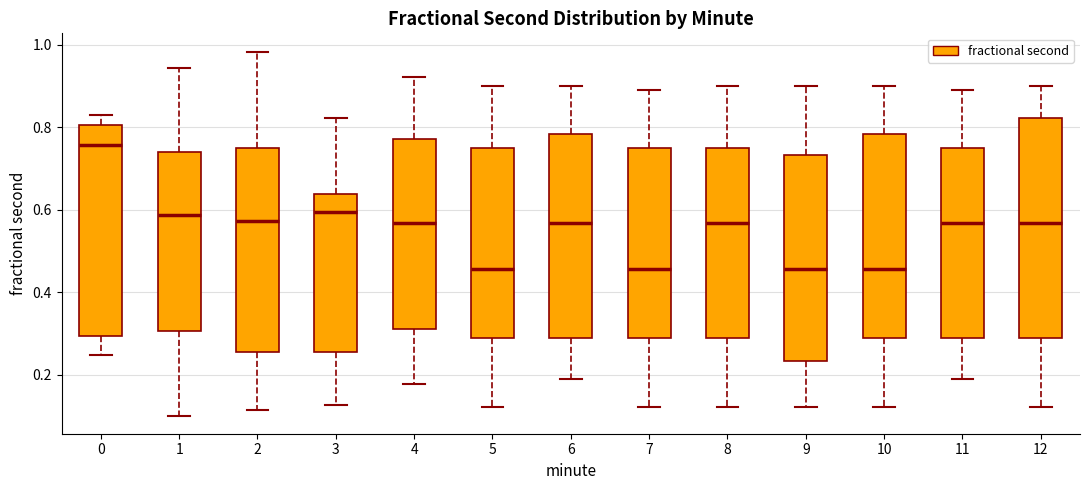

Reading left to right, transcribe this box plot: for each box, give where its median line is, the range the box spans, and where its two whiskers end, as read against the y-axis. The values are not printed on the chart, so give them approximately, as read against the axis.

0: median 0.76, box 0.30 to 0.80, whiskers 0.24 to 0.82
1: median 0.58, box 0.30 to 0.74, whiskers 0.10 to 0.94
2: median 0.58, box 0.26 to 0.74, whiskers 0.12 to 0.98
3: median 0.60, box 0.26 to 0.64, whiskers 0.12 to 0.82
4: median 0.56, box 0.32 to 0.78, whiskers 0.18 to 0.92
5: median 0.46, box 0.28 to 0.76, whiskers 0.12 to 0.90
6: median 0.56, box 0.28 to 0.78, whiskers 0.18 to 0.90
7: median 0.46, box 0.28 to 0.76, whiskers 0.12 to 0.90
8: median 0.56, box 0.28 to 0.76, whiskers 0.12 to 0.90
9: median 0.46, box 0.24 to 0.74, whiskers 0.12 to 0.90
10: median 0.46, box 0.28 to 0.78, whiskers 0.12 to 0.90
11: median 0.56, box 0.28 to 0.76, whiskers 0.18 to 0.90
12: median 0.56, box 0.28 to 0.82, whiskers 0.12 to 0.90